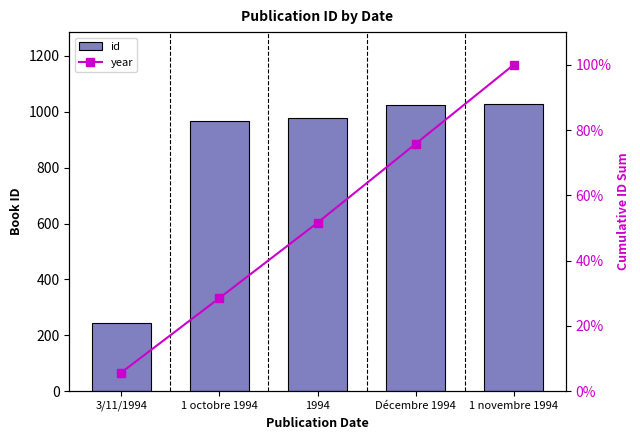

What is the label of the 1st bar from the right?

1 novembre 1994